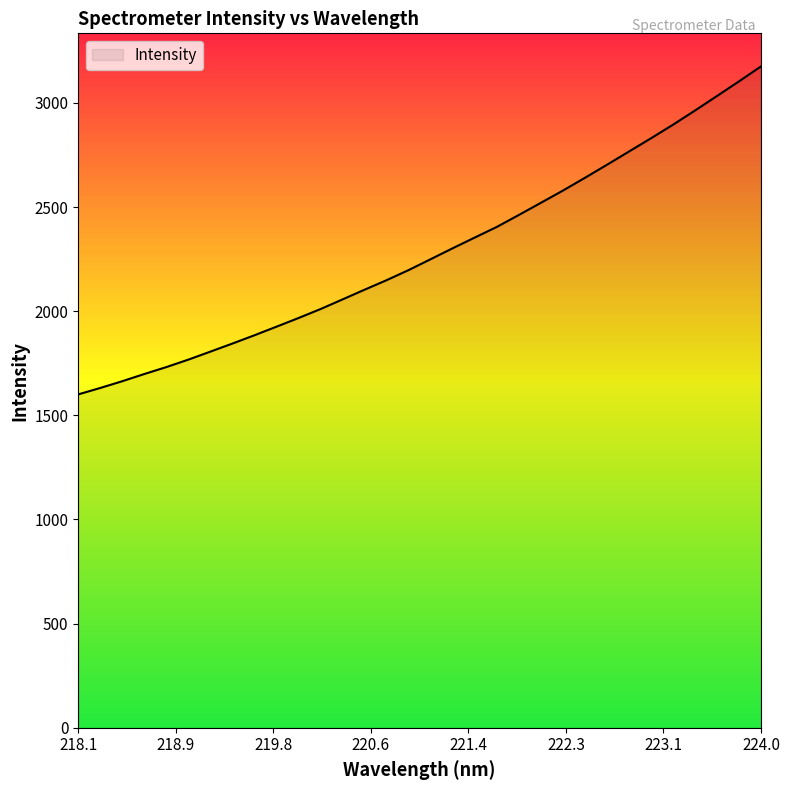

What is the minimum value shown in the chart?

1600.5